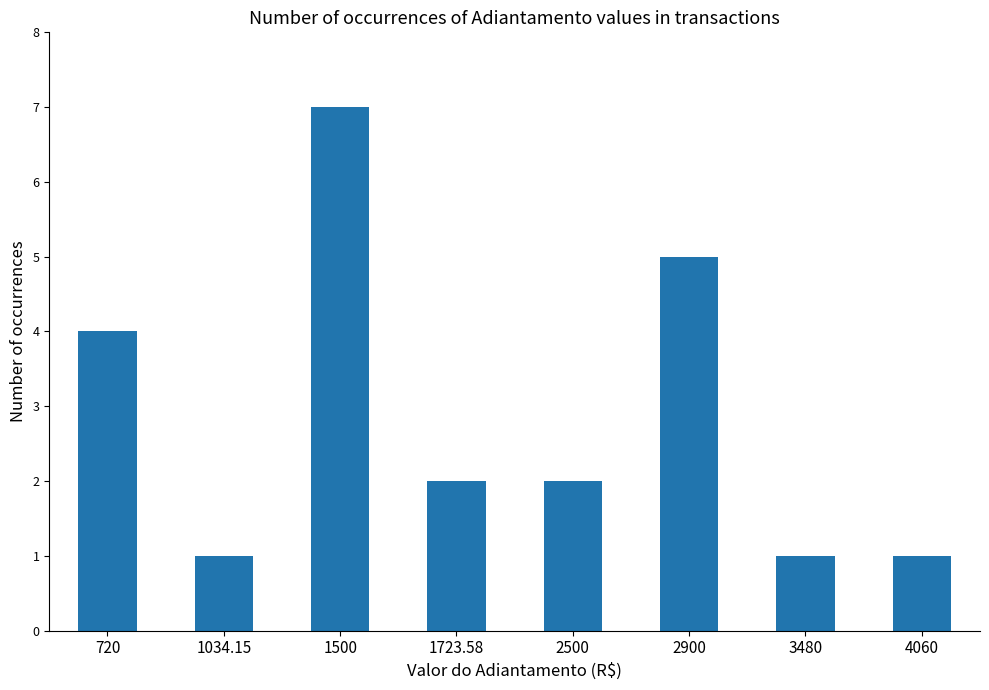

At which label is the value closest to 4?

720